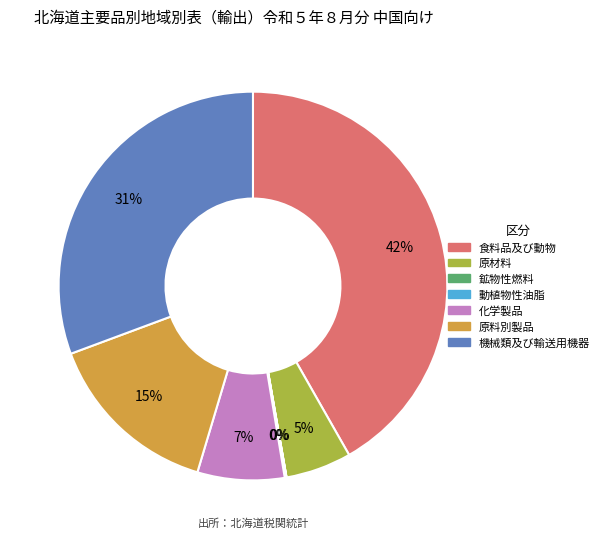

Is there a majority slice in this chart?

No